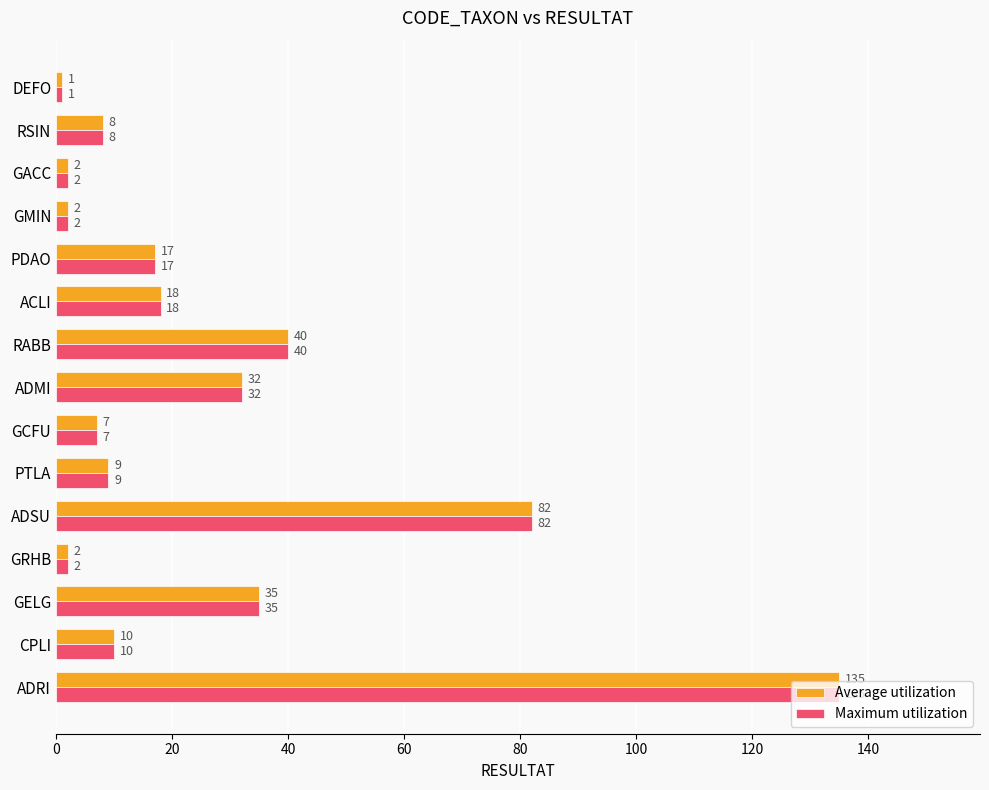

Which category has the highest value across all series?

ADRI